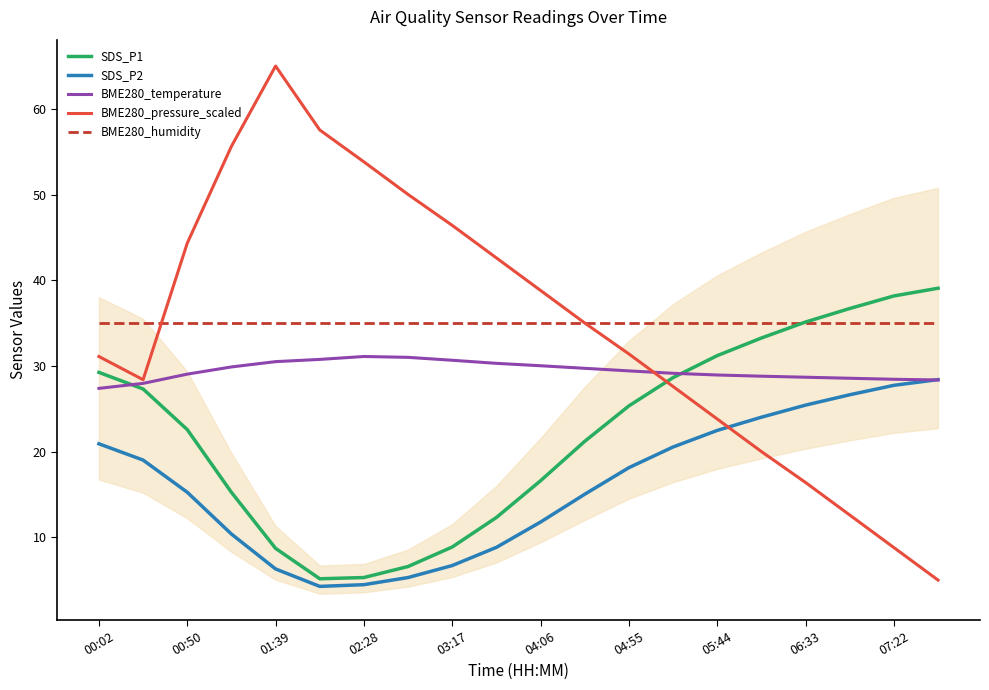

How many intersections are there between BME280_temperature and SDS_P1?

2